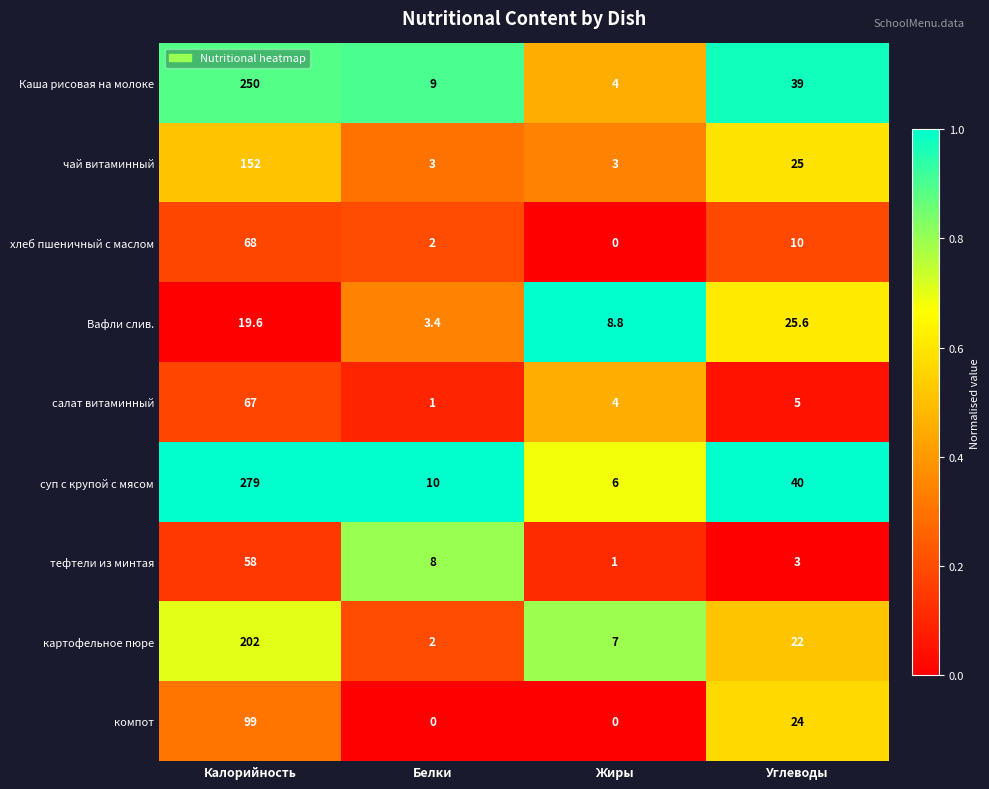

Which series changed the most between Жиры and Углеводы?

Каша рисовая на молоке